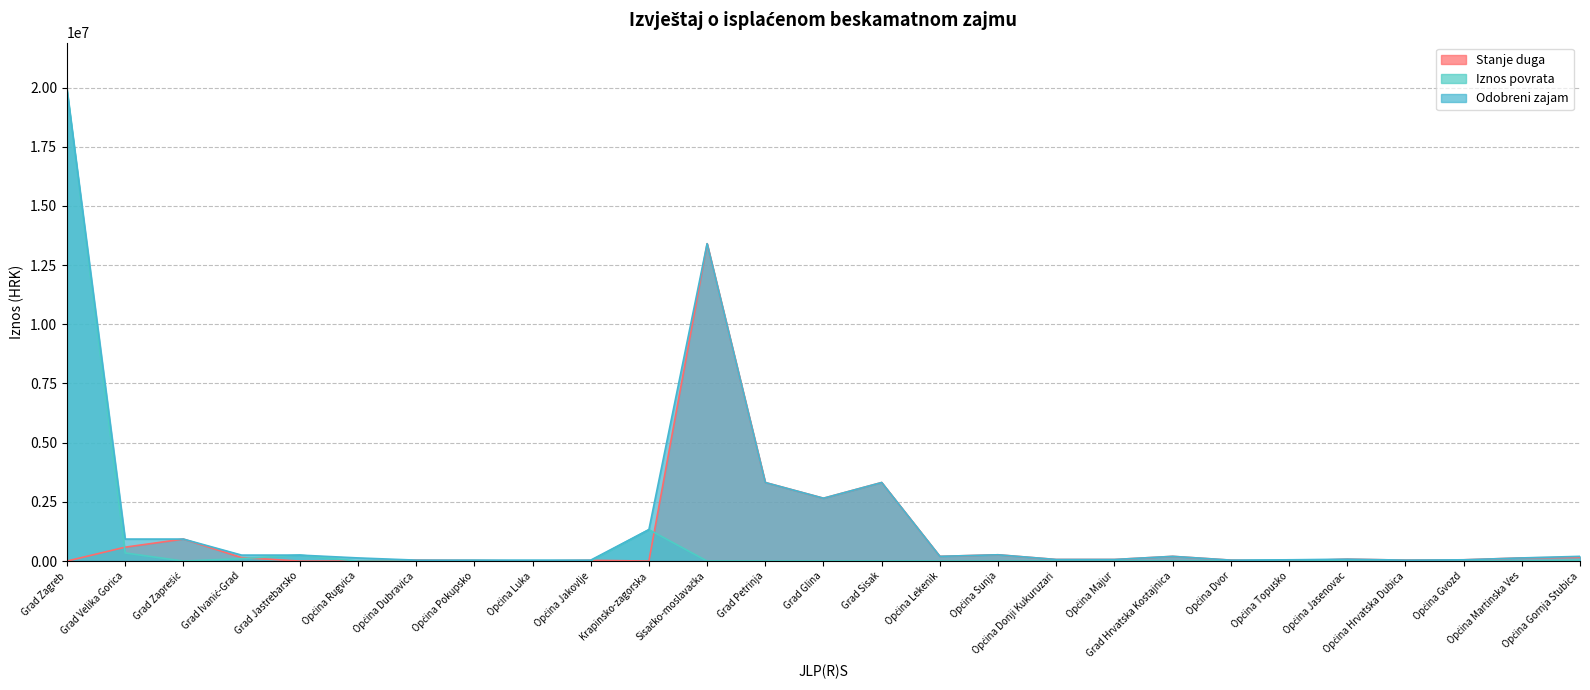

What are all the series names shown in the legend?

Stanje duga, Iznos povrata, Odobreni zajam